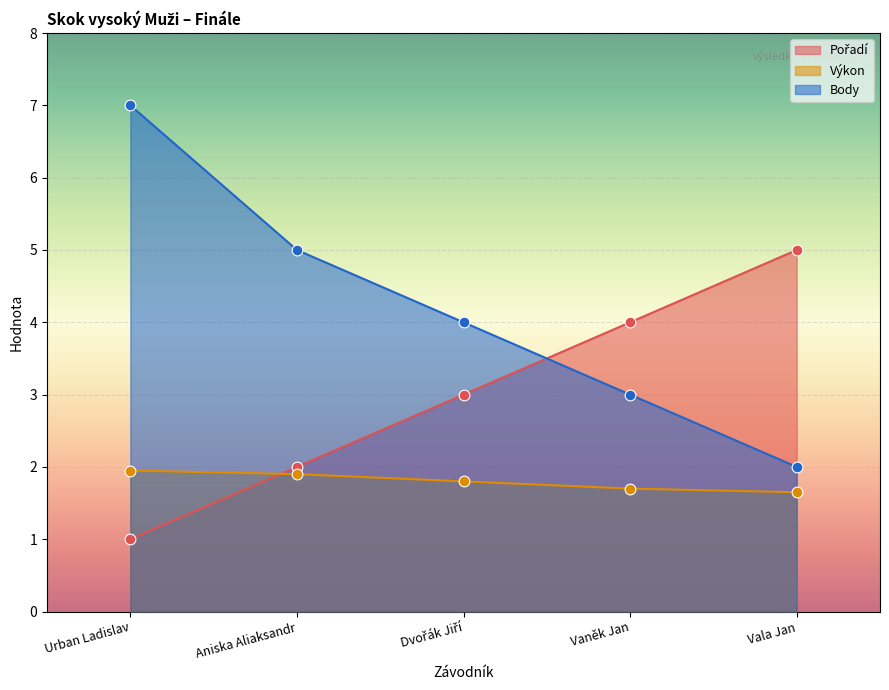

What is the total value across all series at Vaněk Jan?

8.7